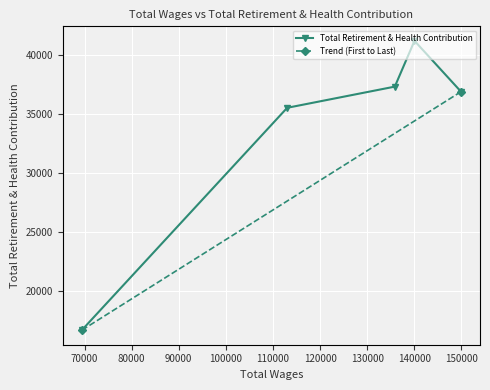

At which category does the data reach its first local peak?

140043.0